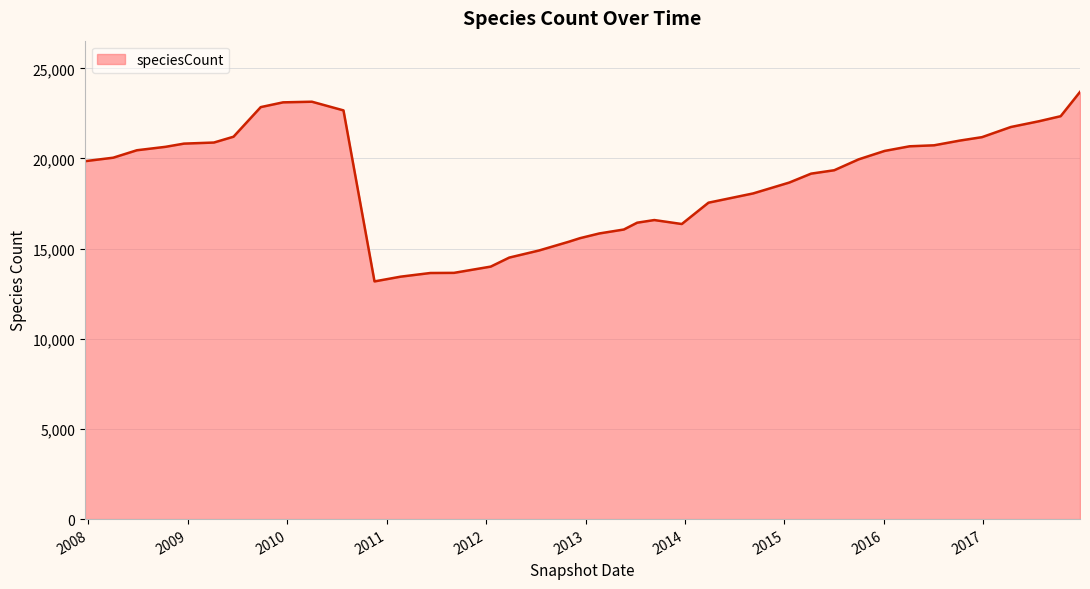

How many lines are shown in the chart?

1